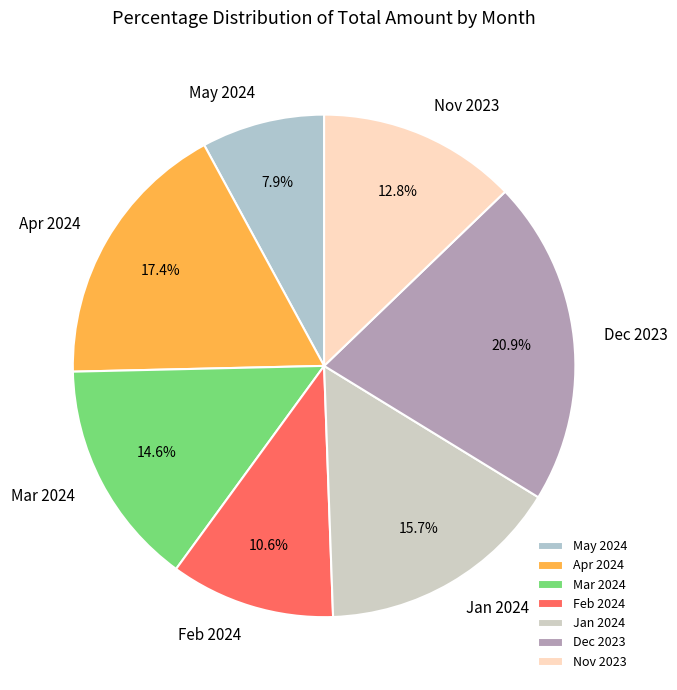

What is the largest slice in the pie chart?

Dec 2023